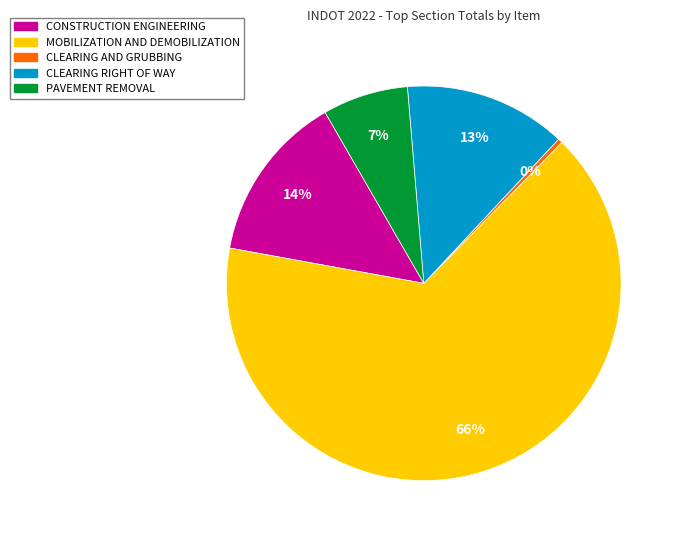

Rank the categories by value from lowest to highest.

CLEARING AND GRUBBING, PAVEMENT REMOVAL, CLEARING RIGHT OF WAY, CONSTRUCTION ENGINEERING, MOBILIZATION AND DEMOBILIZATION